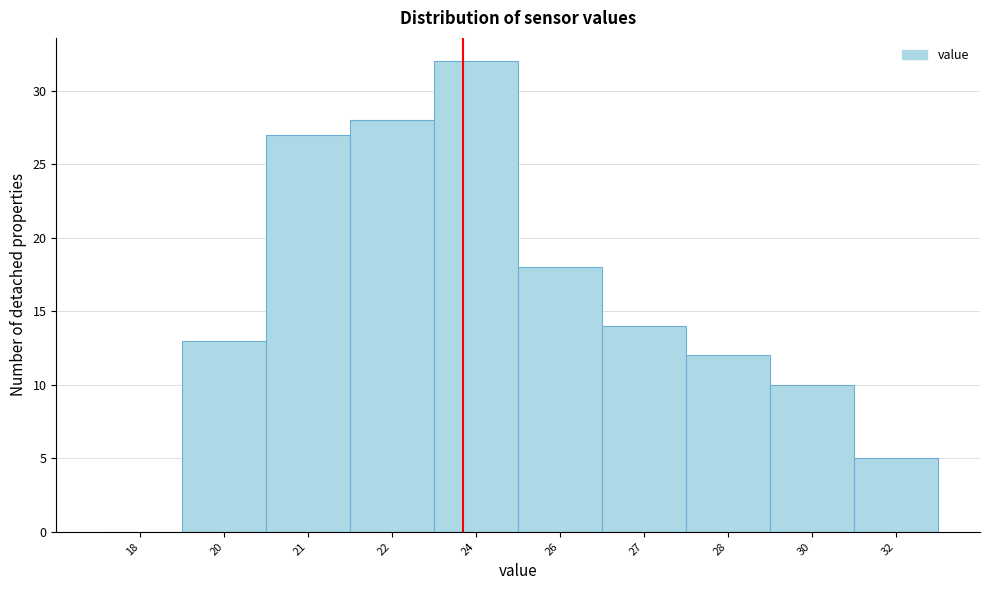

Reading left to right, transcribe all the data shown in this chart.

18=0	20=13	21=27	22=28	24=32	26=18	27=14	28=12	30=10	32=5